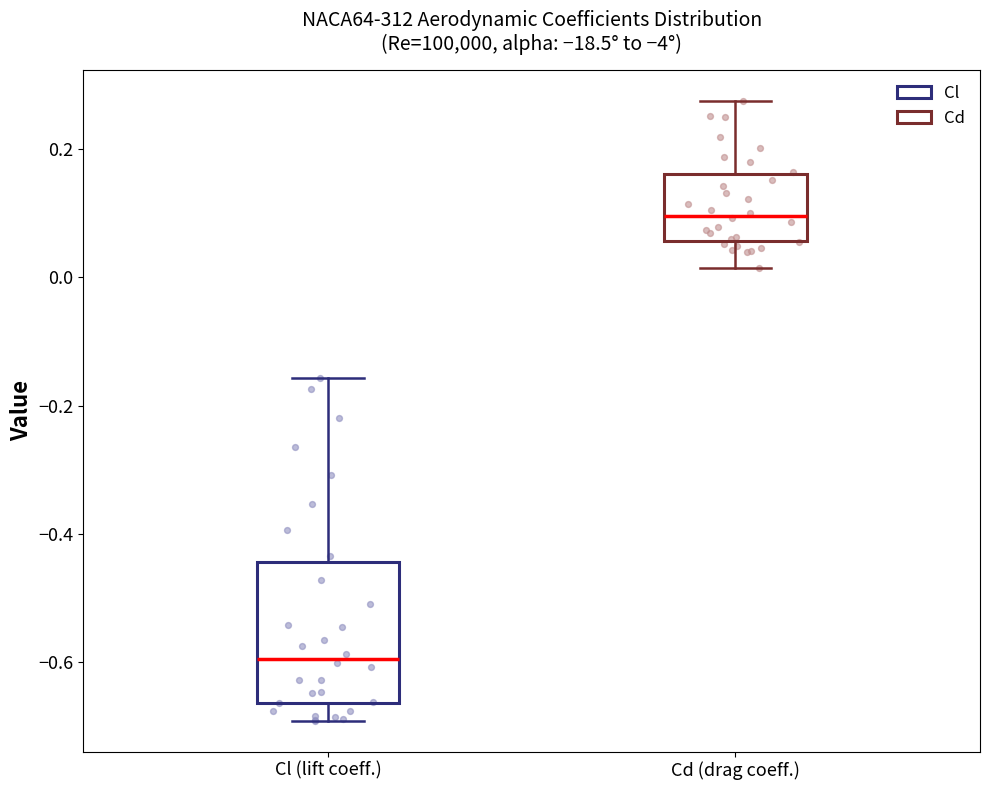

Where is the lower edge of the box for Cd (drag coeff.) on the y-axis? The values are not printed on the chart, so give them approximately, as read against the axis.

0.06